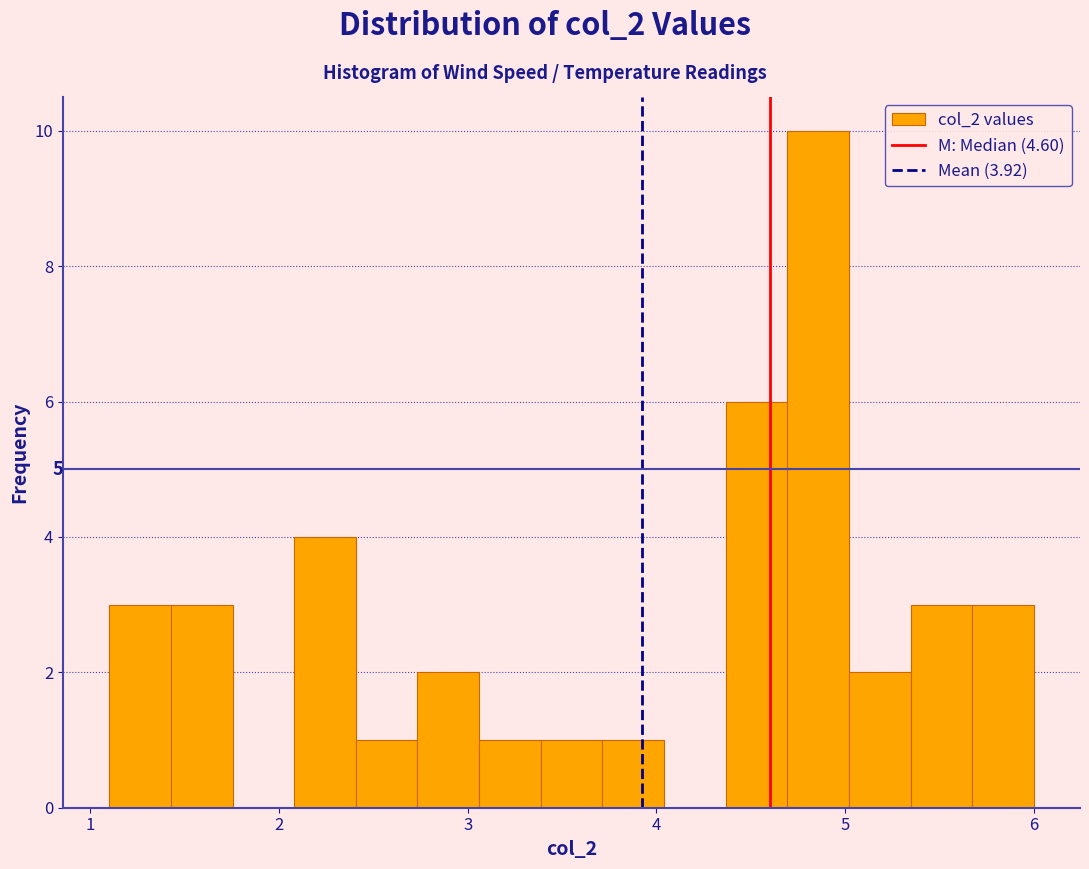

Read against the x-axis, roughly where is the centre of the tallest bar?

4.9